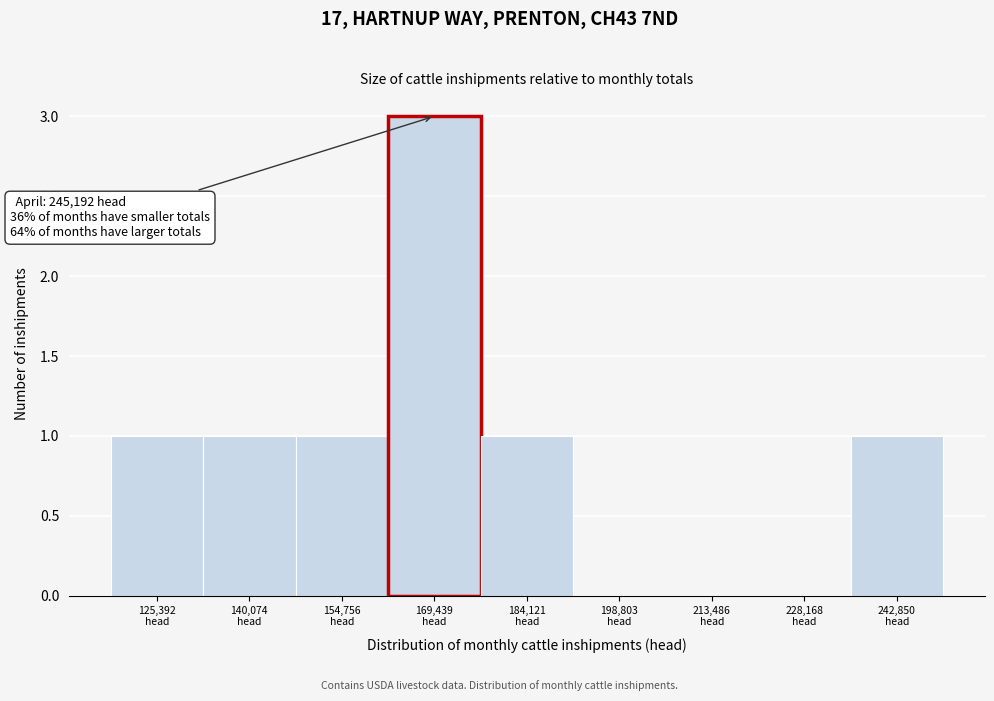

Which range on the x-axis has the tallest bar?

162000 to 176000